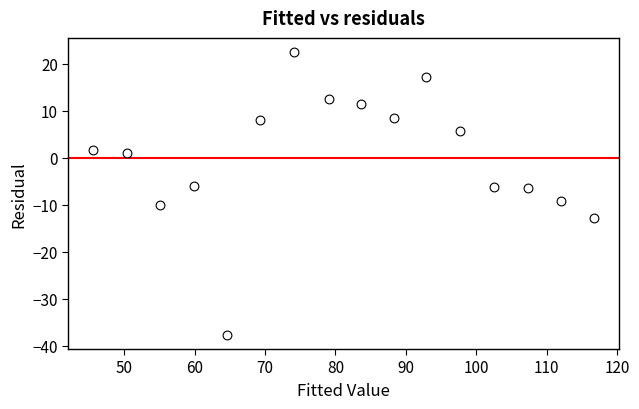

How many data points are displayed?

16